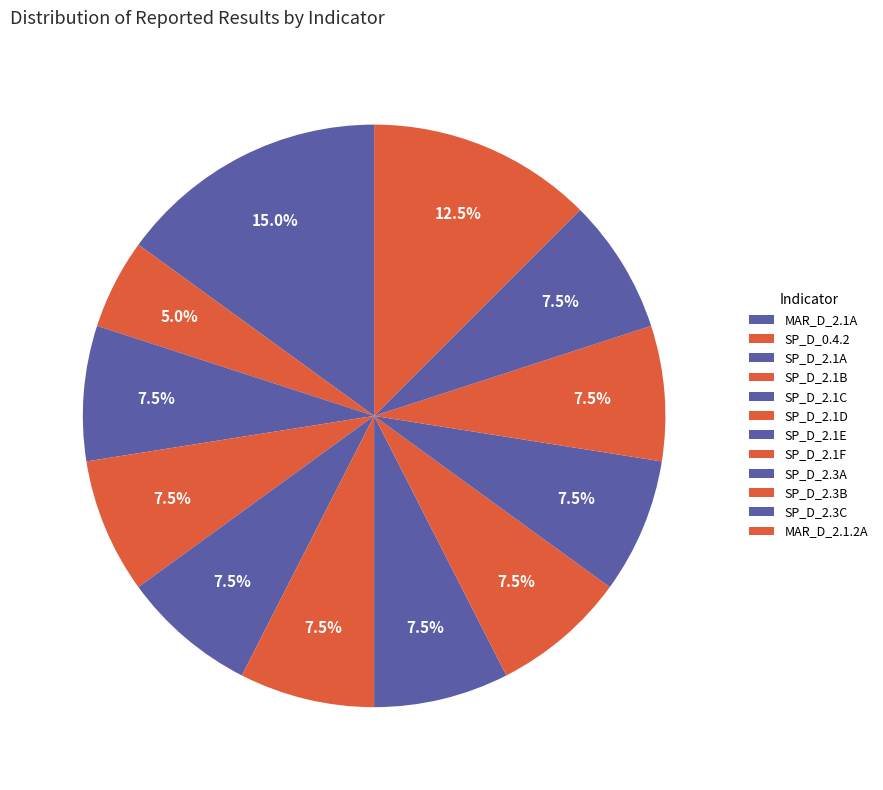

Combined, what portion of the pie is SP_D_0.4.2 and SP_D_2.3C?

12.5%